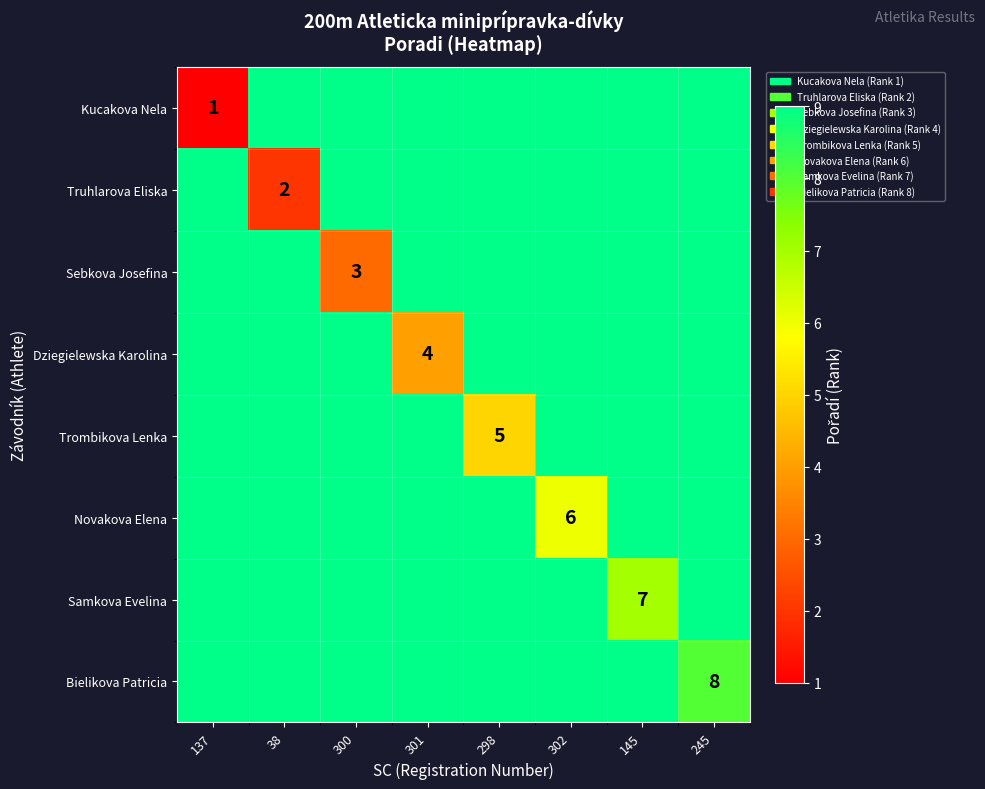

At which category is the sum across all series the highest?

245